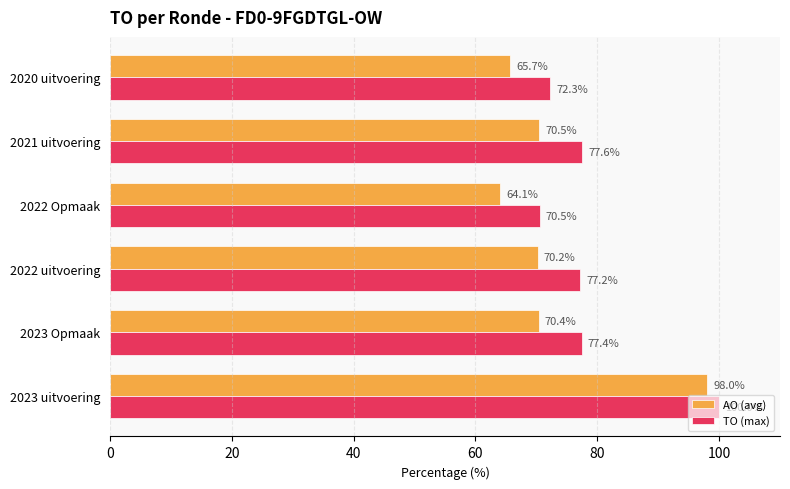

What is the difference between the AO (avg) values at 2020 uitvoering and 2023 Opmaak?

4.7